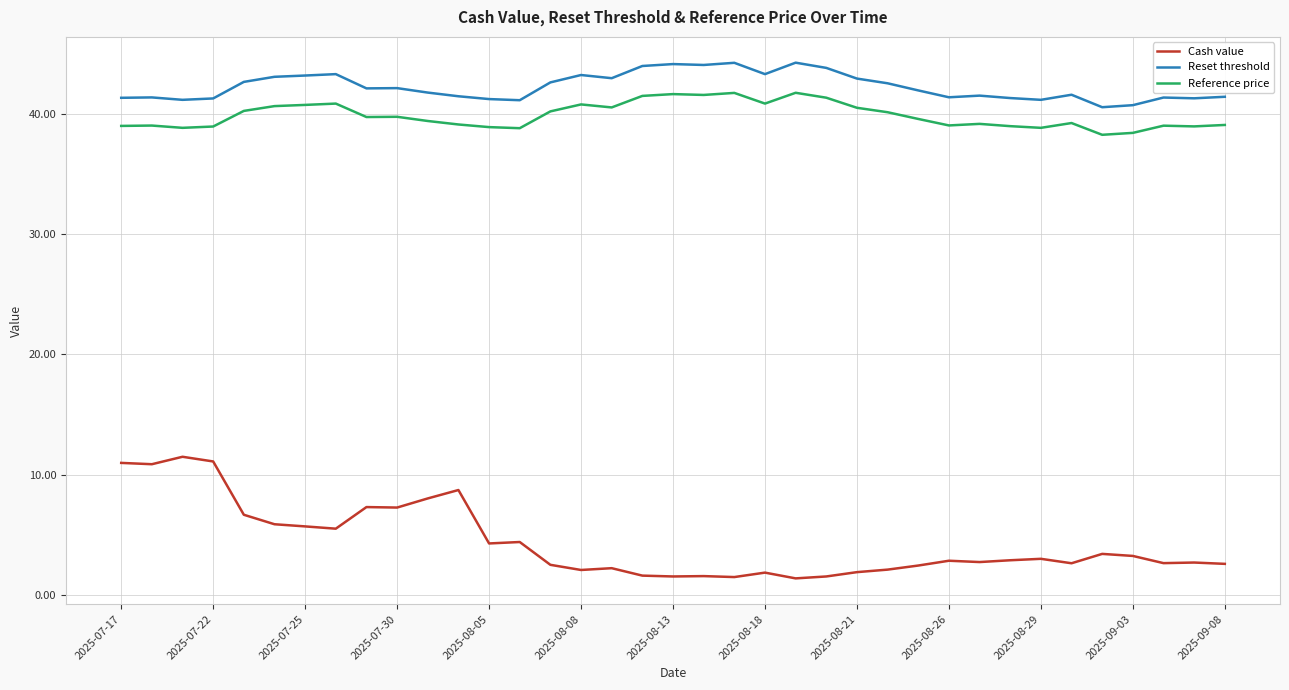

What is the average value of the Reset threshold series?

42.3